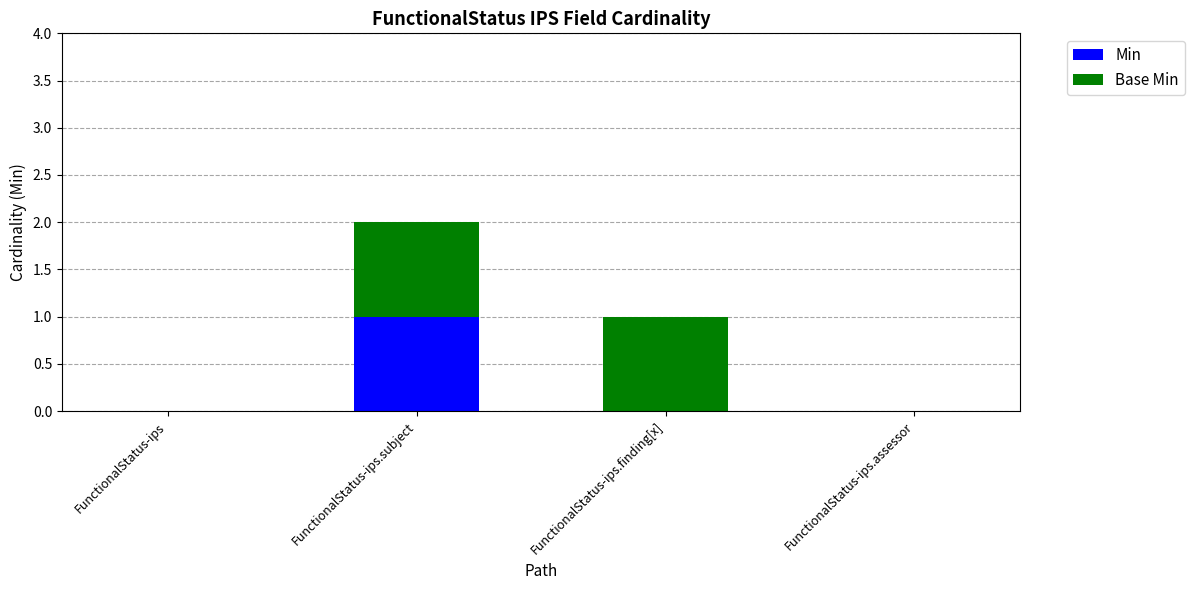

Reading right to left, transcribe the values for Min.

FunctionalStatus-ips.assessor=0	FunctionalStatus-ips.finding[x]=0	FunctionalStatus-ips.subject=1	FunctionalStatus-ips=0